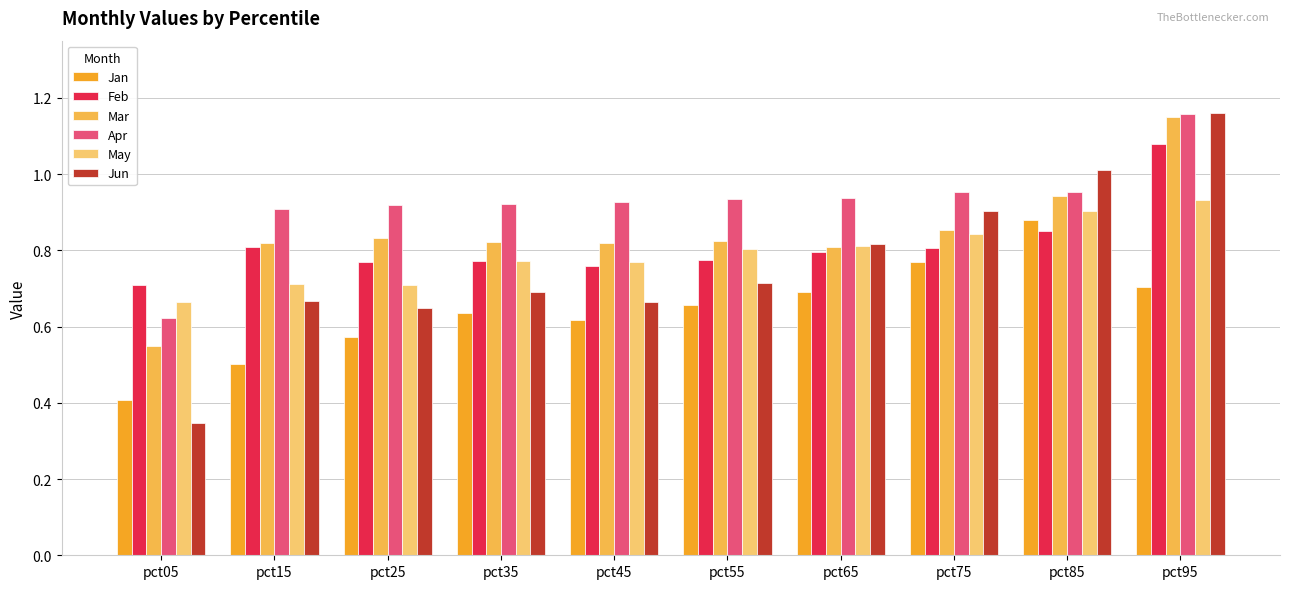

At which category is the sum across all series the highest?

pct95